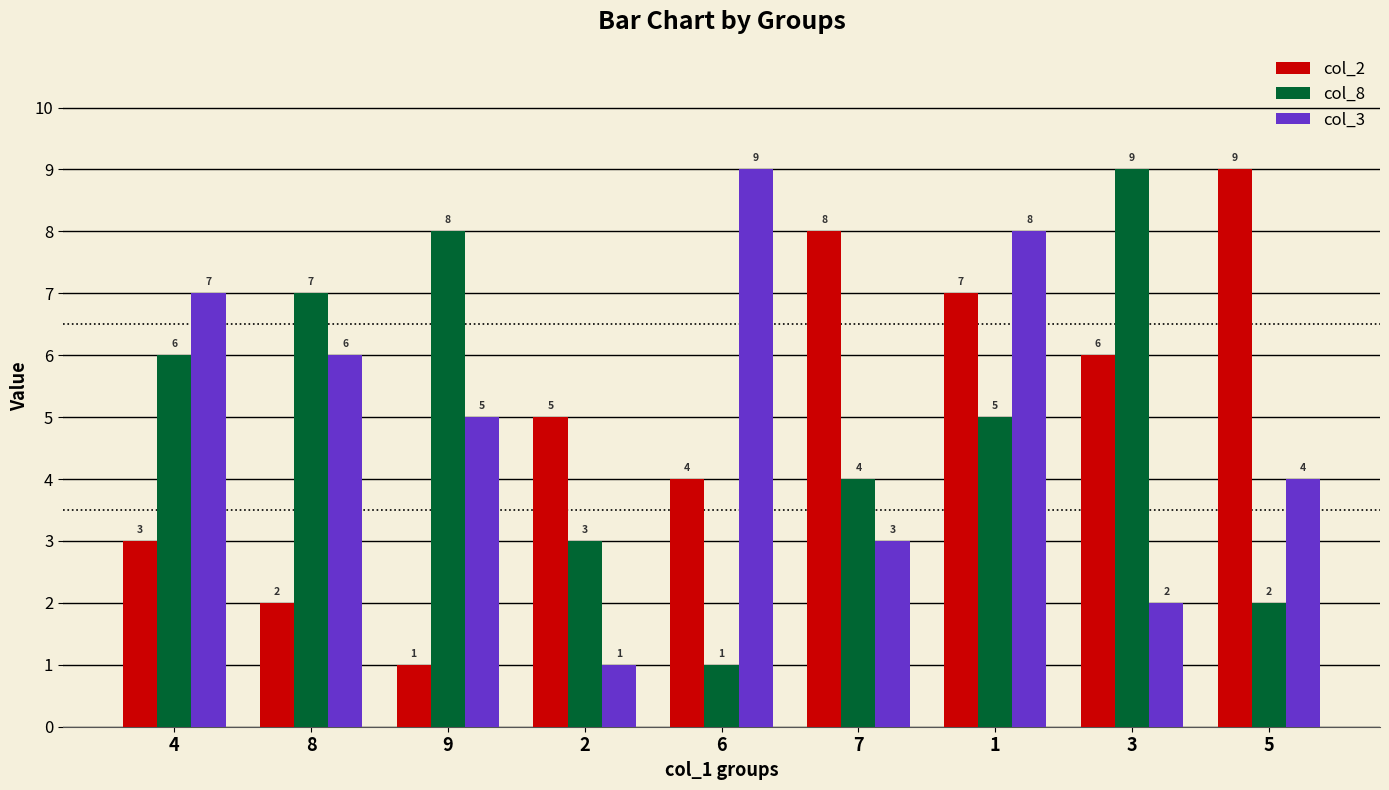

Is it true that col_8 equals 4 at 7?

True